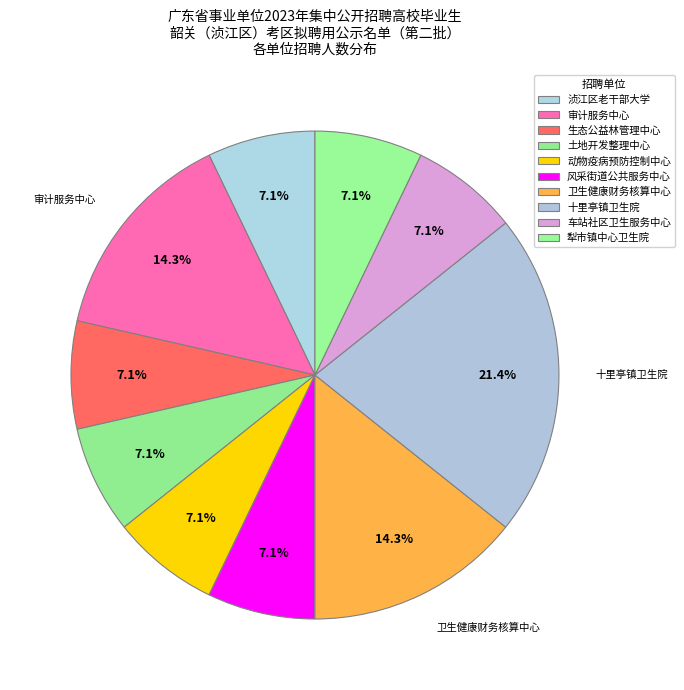

How many slices are in this pie chart?

10